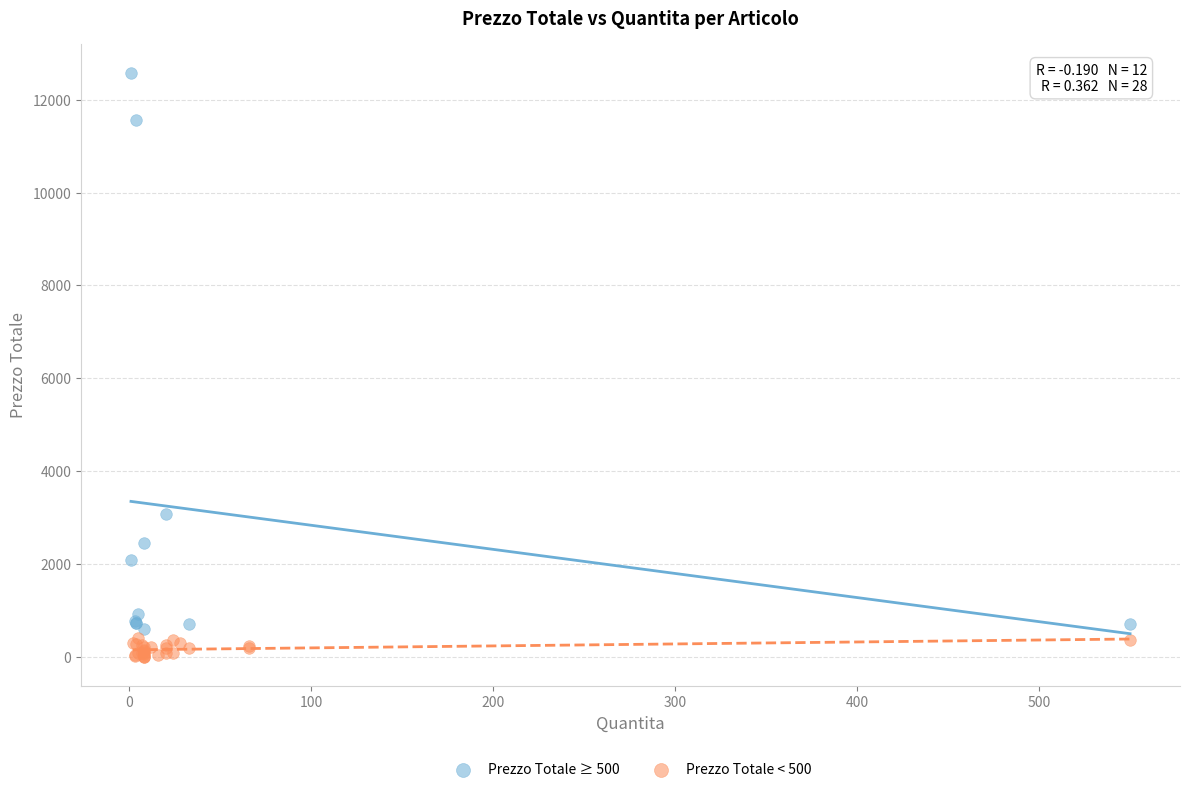

Which series contains the lowest Y value?

Prezzo Totale < 500